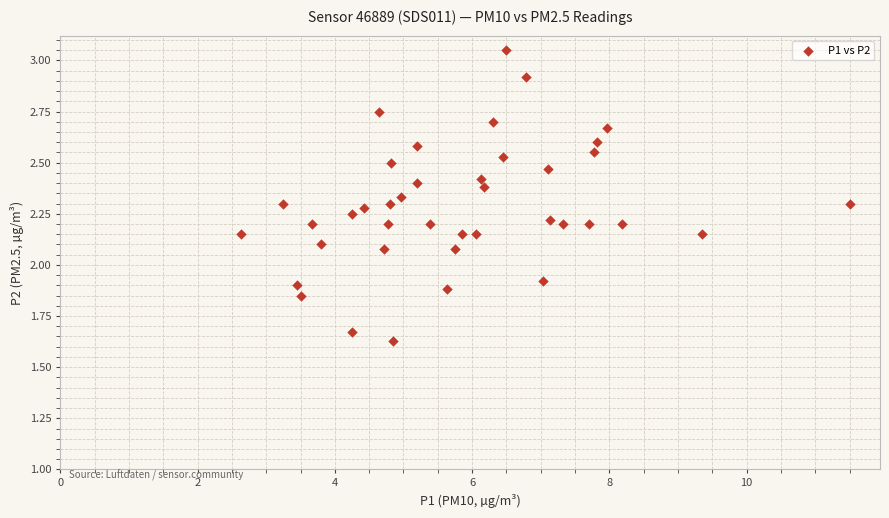

What is the range of Y values (max minus min)?

1.4